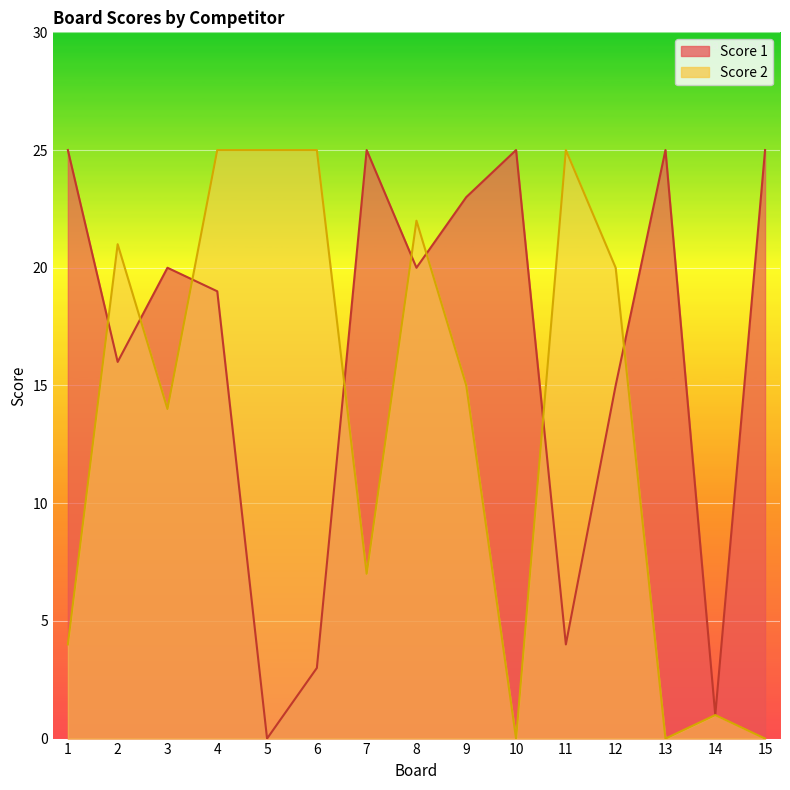

True or false: Score 2 and Score 1 cross at least once.

True